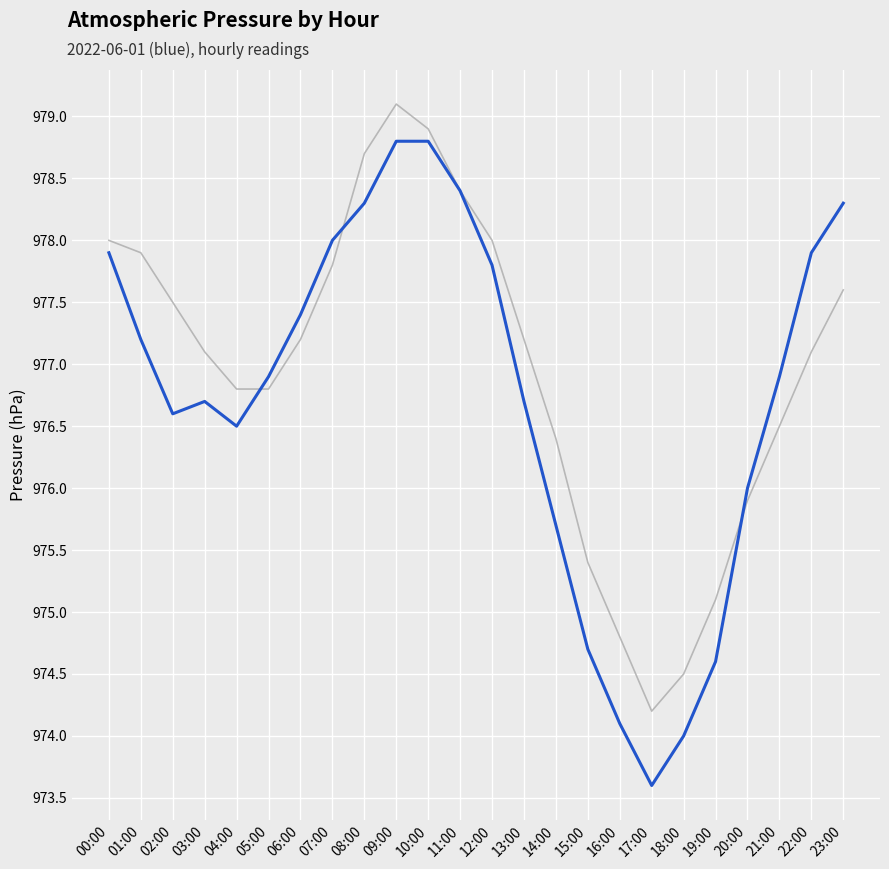

What is the total value across all series at 05:00?

1953.7